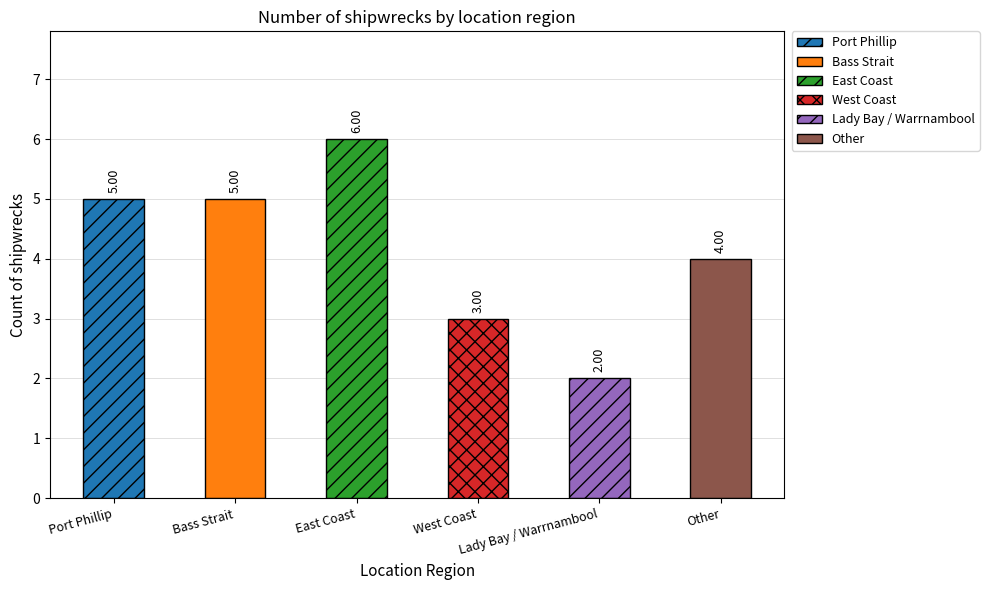

List the labels in order of value, largest first.

East Coast, Port Phillip, Bass Strait, Other, West Coast, Lady Bay / Warrnambool